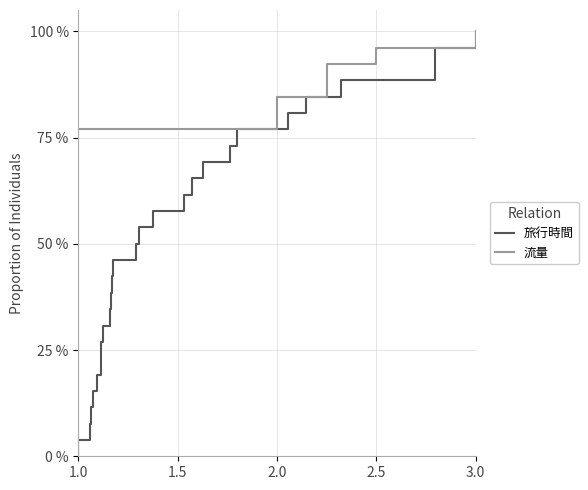

True or false: 流量 and 旅行時間 cross at least once.

False